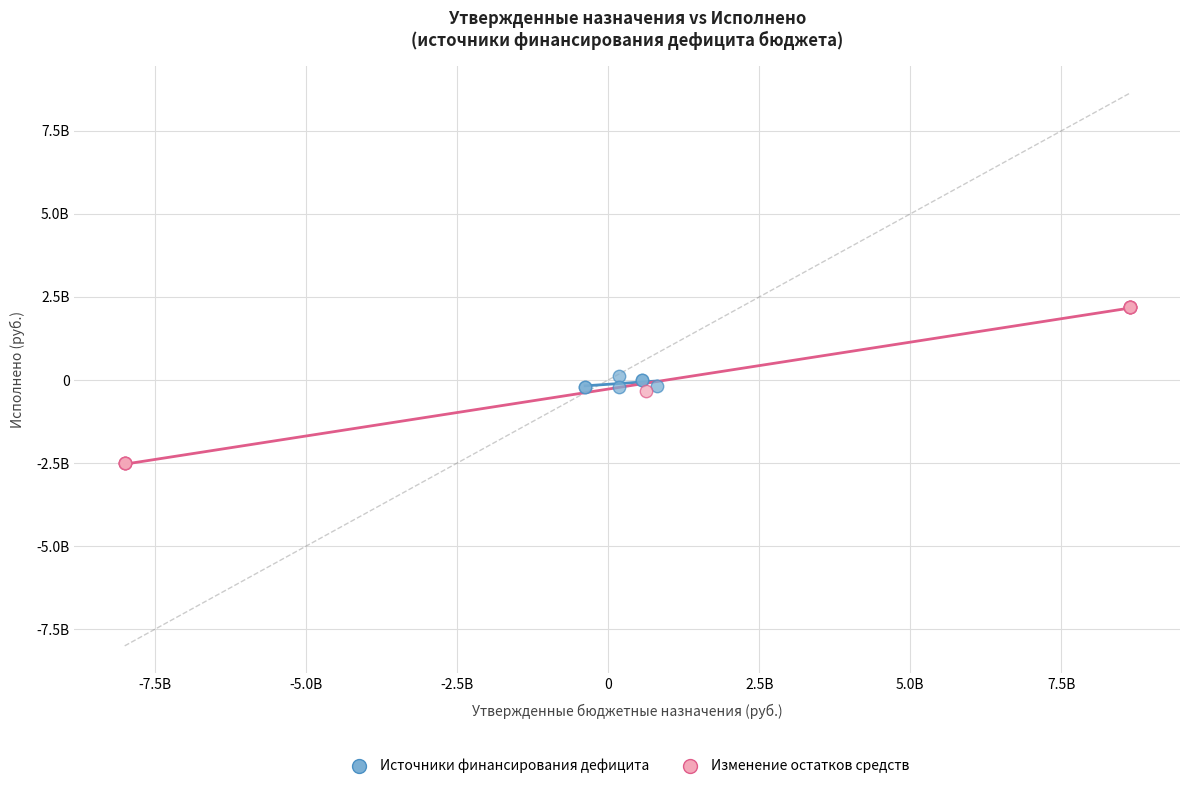

What are all the series names shown in the legend?

Источники финансирования дефицита, Изменение остатков средств